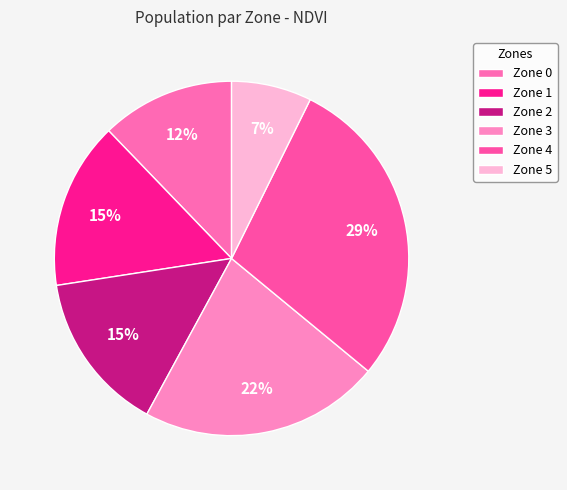

How many slices are in this pie chart?

6